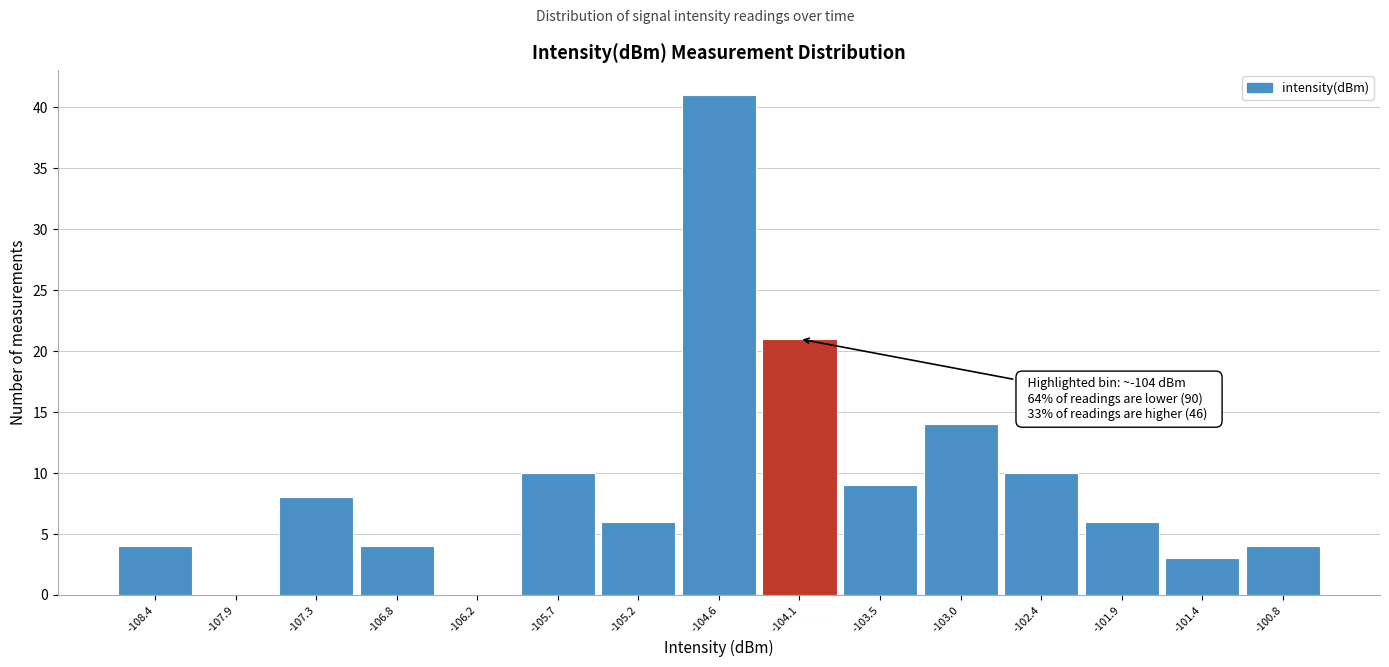

Reading left to right, transcribe all the data shown in this chart.

-108.4=4	-107.9=0	-107.3=8	-106.8=4	-106.2=0	-105.7=10	-105.2=6	-104.6=41	-104.1=21	-103.5=9	-103.0=14	-102.4=10	-101.9=6	-101.4=3	-100.8=4